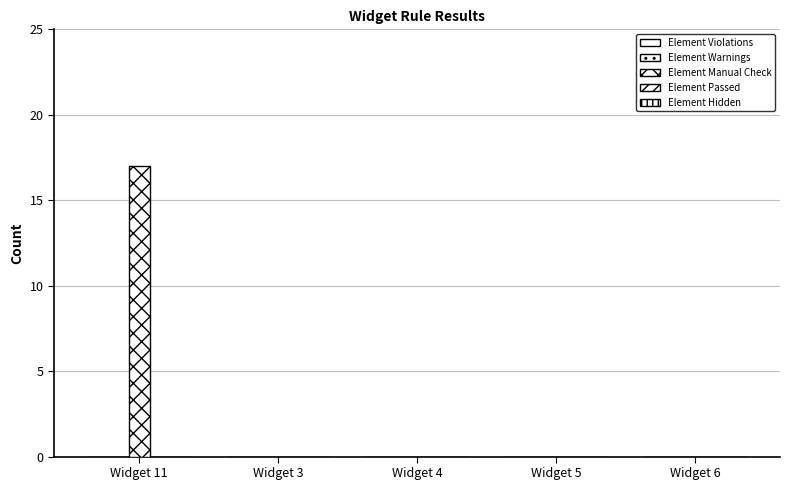

How many data points does each series have?

5